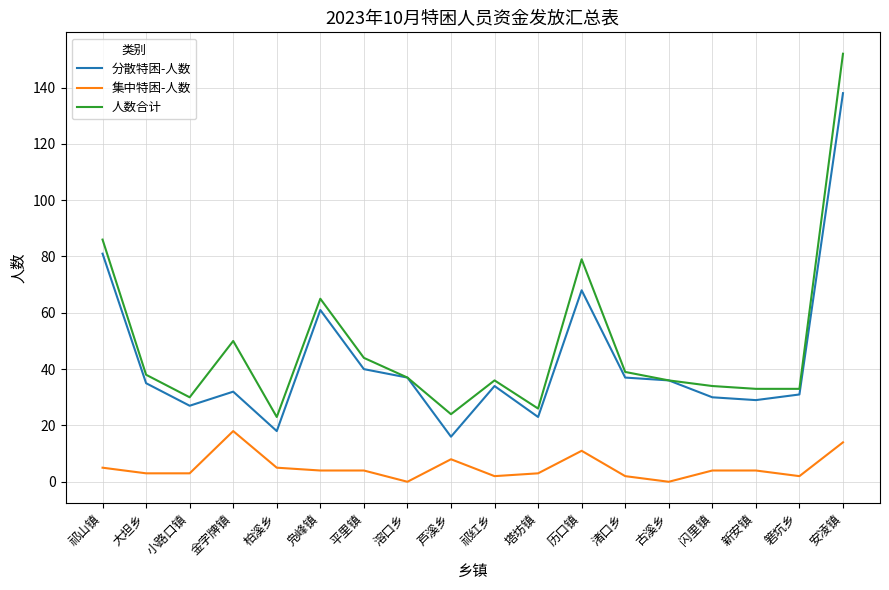

Rank the series by their maximum value, from lowest to highest.

集中特困-人数, 分散特困-人数, 人数合计